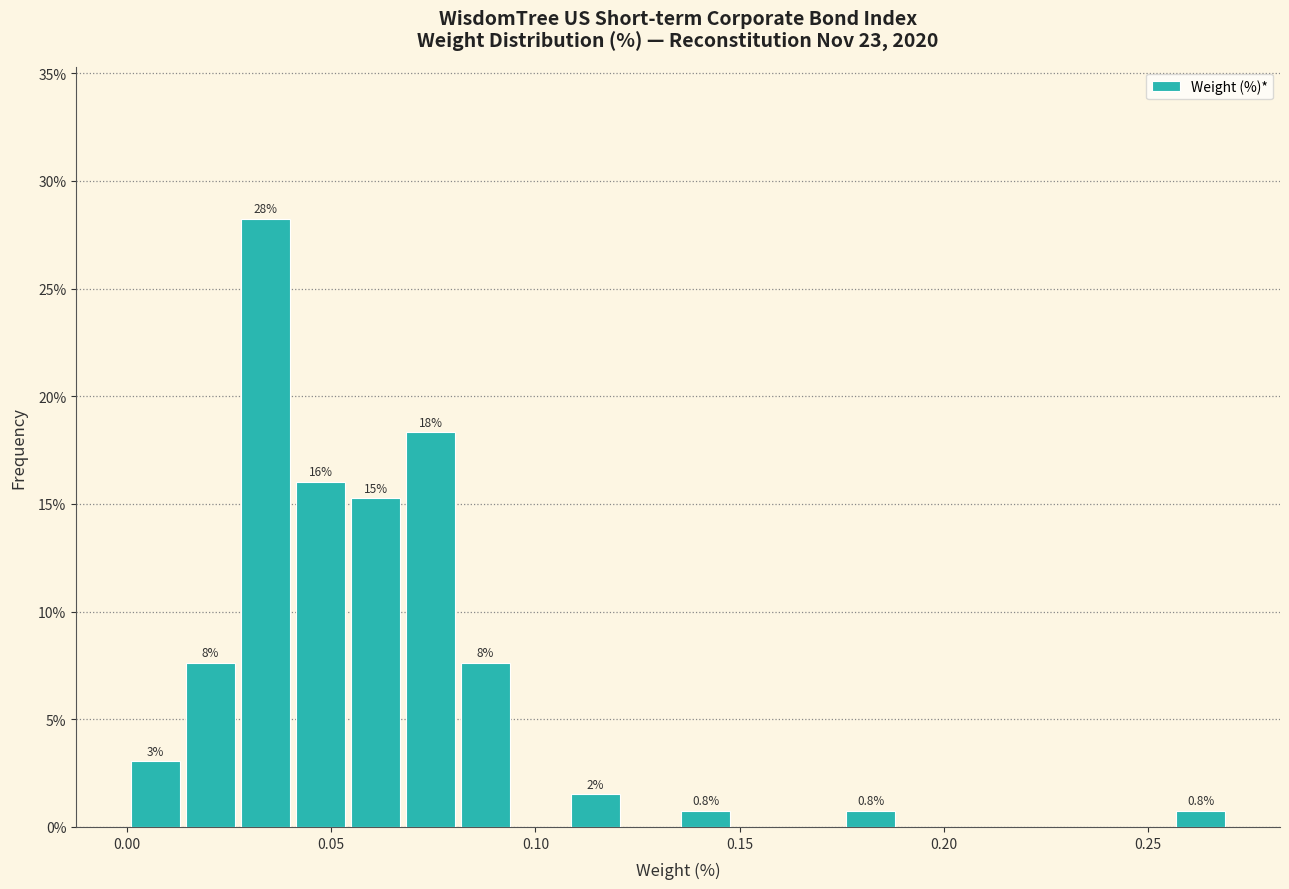

Read against the x-axis, roughly where is the centre of the tallest bar?

0.035